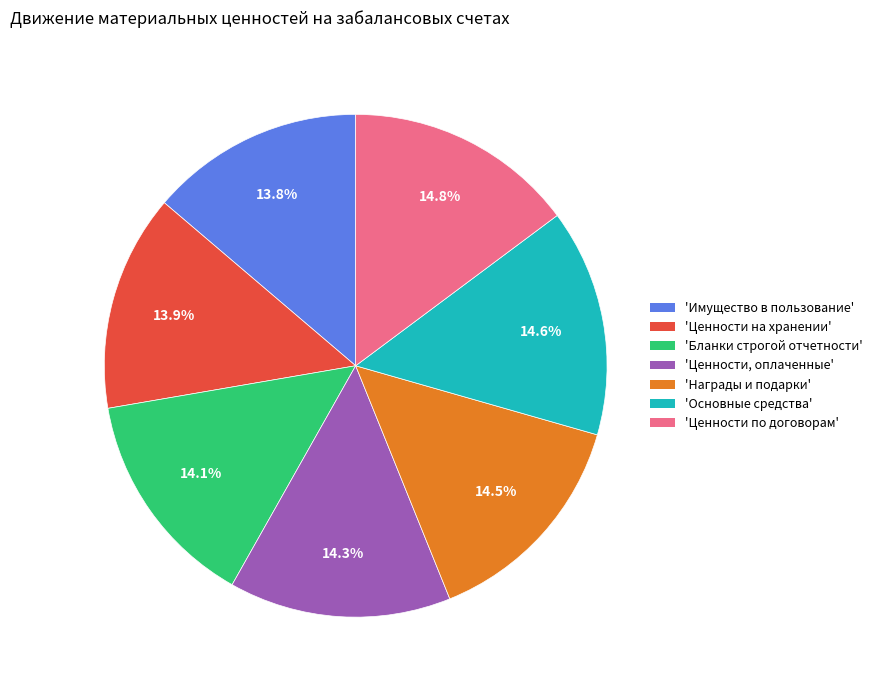

Is there a majority slice in this chart?

No